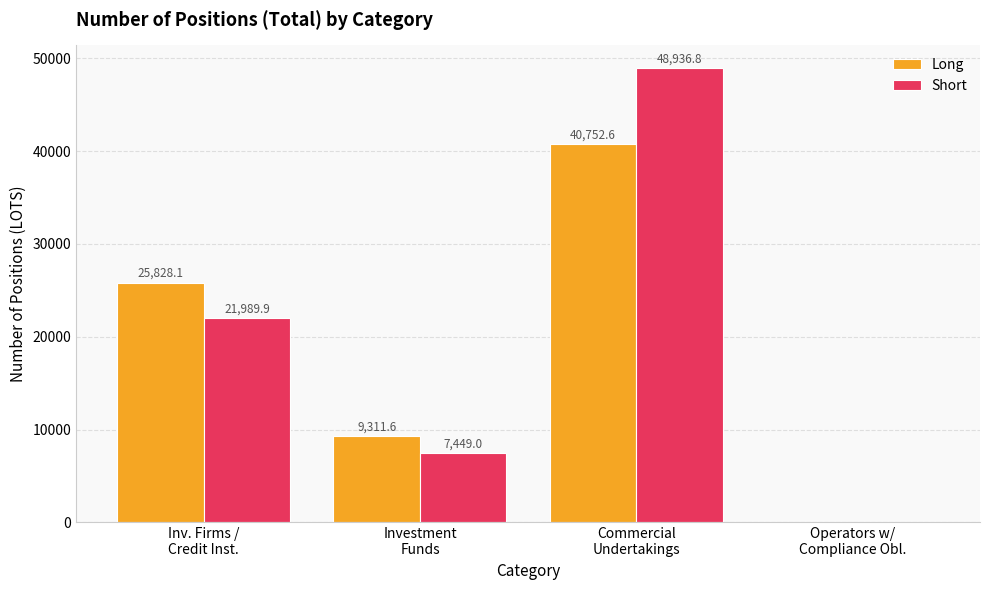

Are the bars grouped side by side (vs. stacked)?

Yes